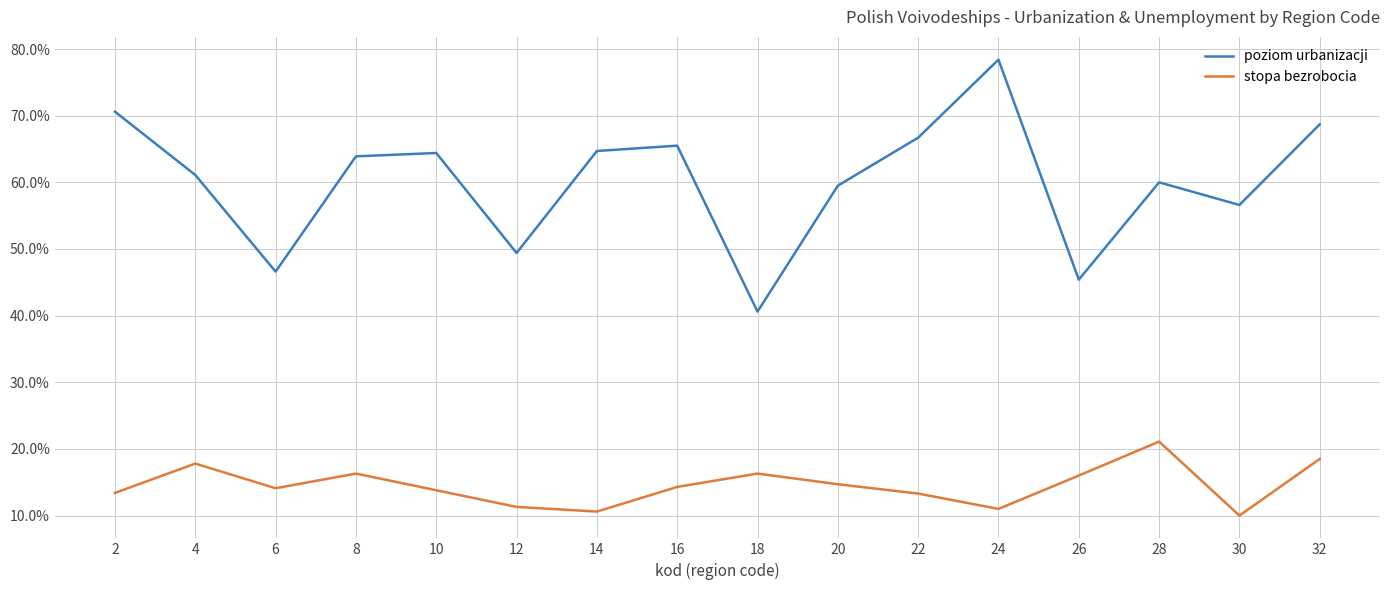

At 8, list the series in order from smallest to largest.

stopa bezrobocia, poziom urbanizacji